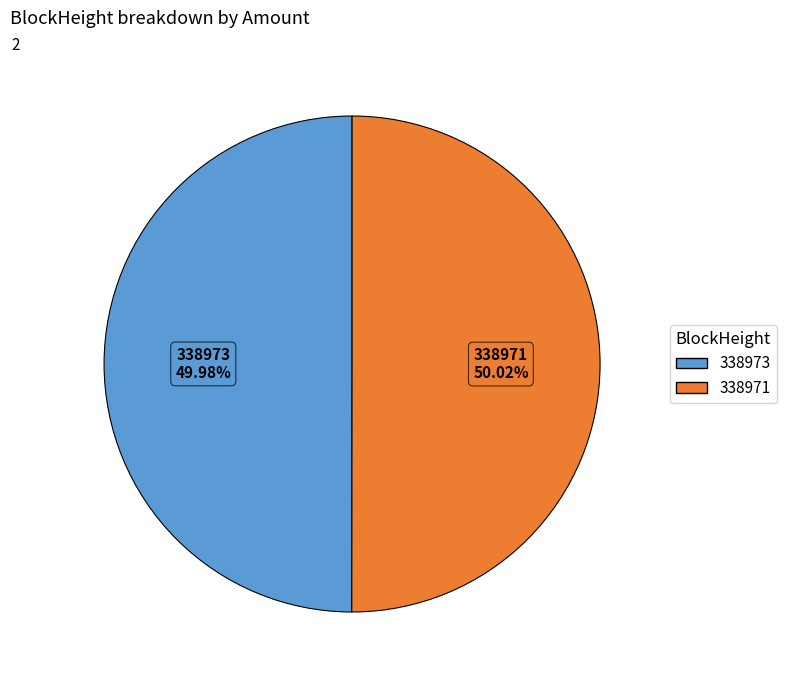

What is the ratio of the value at 338973 to the value at 338971?

1.0